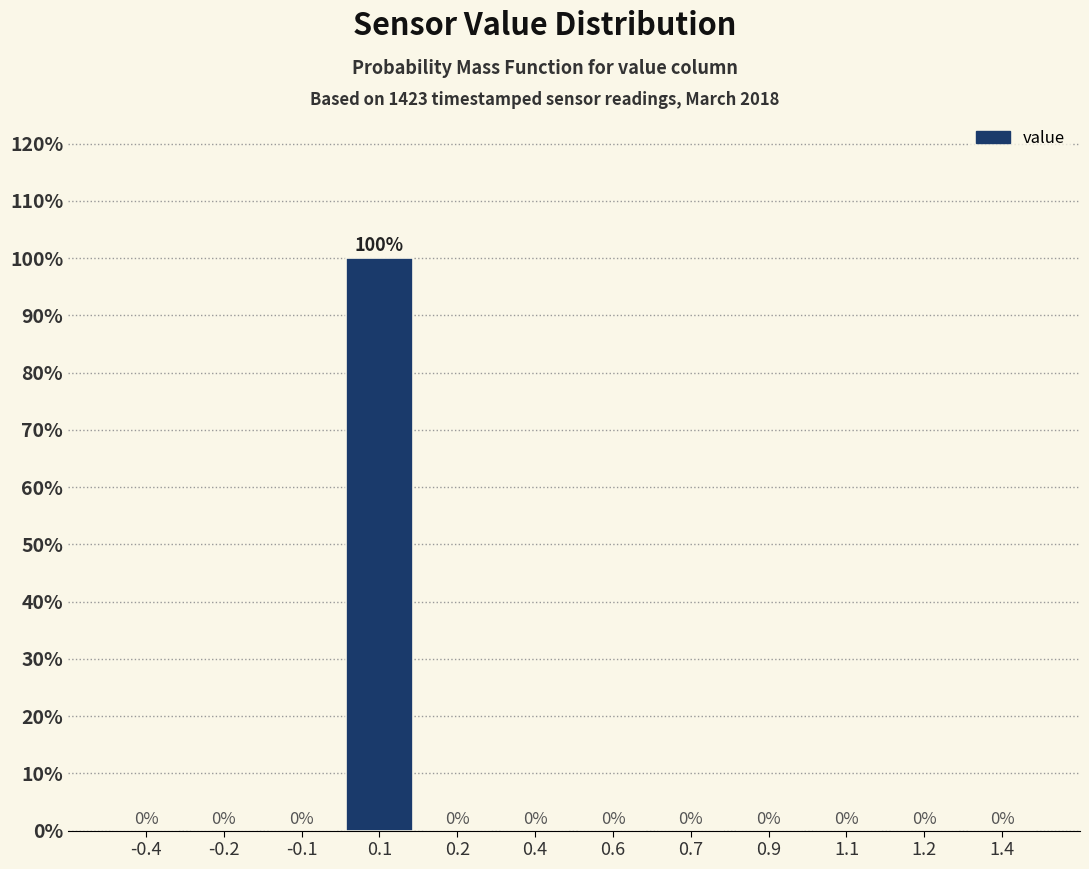

Reading left to right, list all the values displayed in this chart.

-0.4=0	-0.2=0	-0.1=0	0.1=100	0.2=0	0.4=0	0.6=0	0.7=0	0.9=0	1.1=0	1.2=0	1.4=0